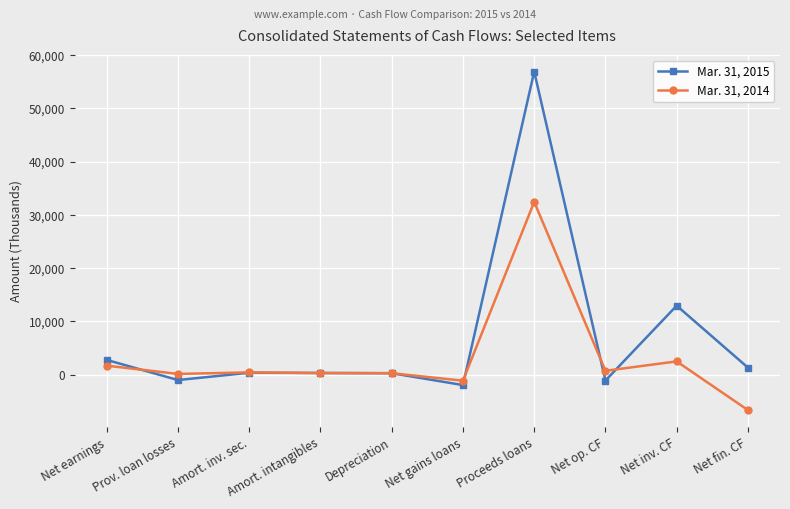

At Net fin. CF, list the series in order from largest to smallest.

Mar. 31, 2015, Mar. 31, 2014